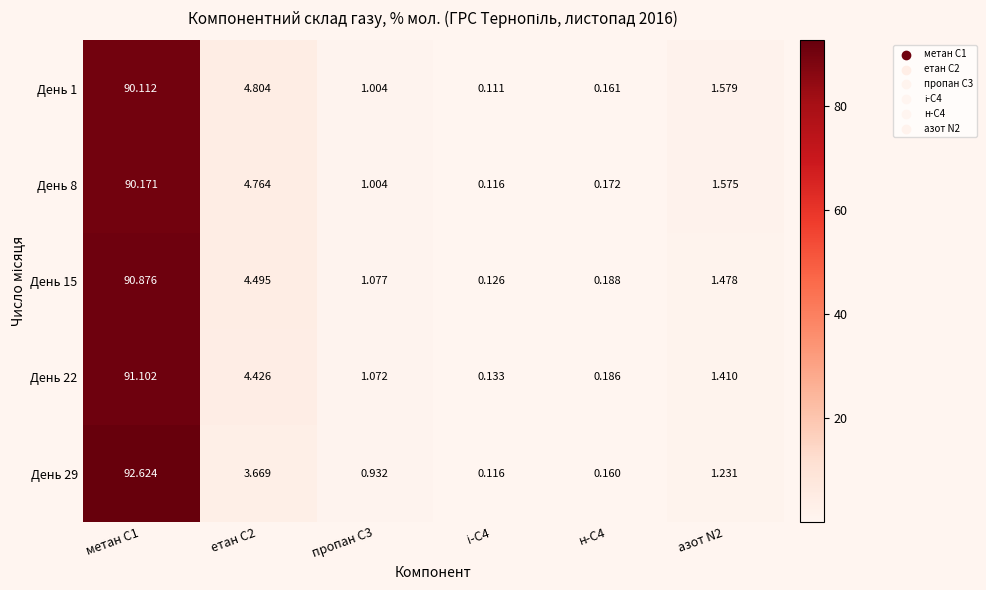

Is the value of День 22 at етан С2 greater than the value of День 29 at етан С2?

Yes